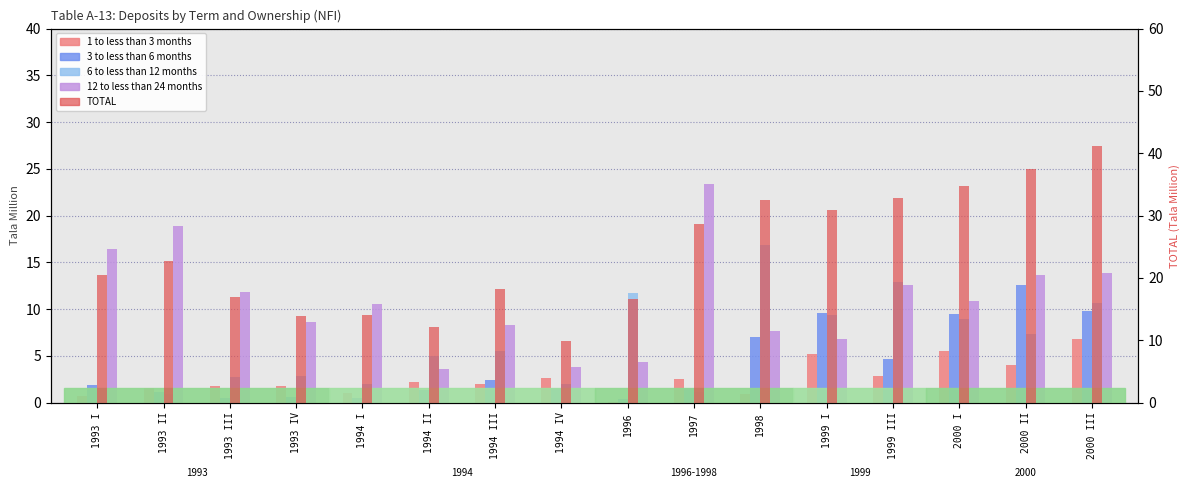

Which series has the largest range (max minus min)?

TOTAL